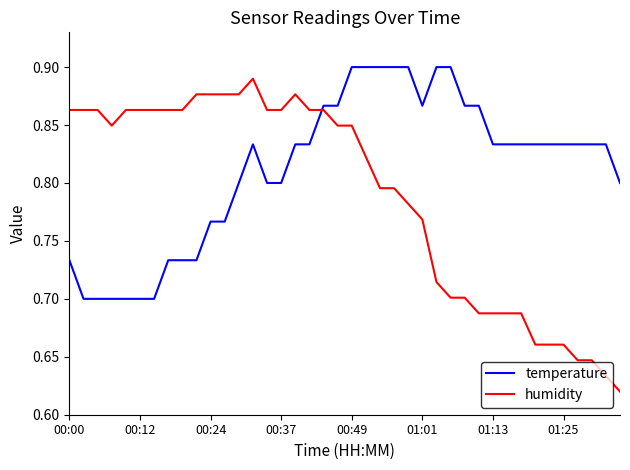

Which series has the largest range (max minus min)?

humidity